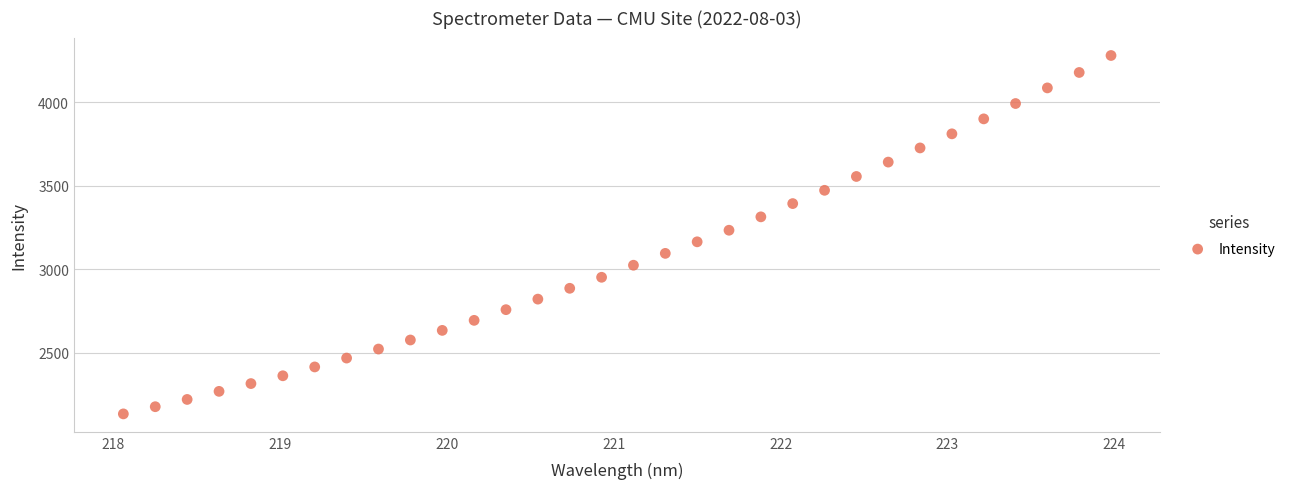

What is the range of X values (max minus min)?

5.9